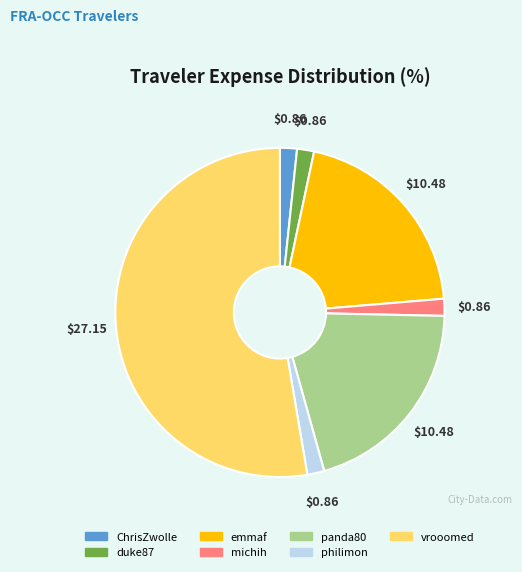

Does any single category account for the majority?

Yes